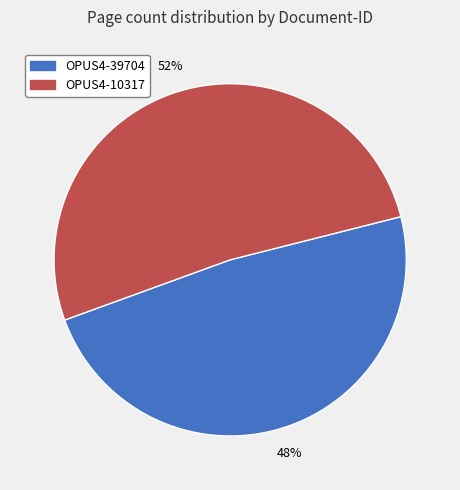

To the nearest percent, what is the average slice percentage?

50%